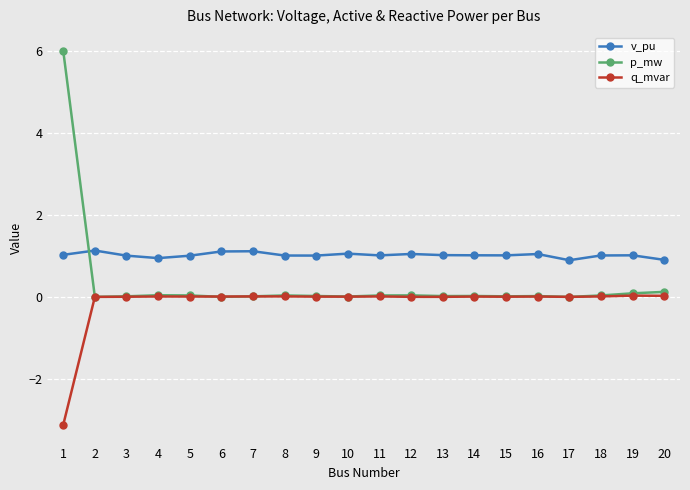

How many intersections are there between p_mw and v_pu?

1